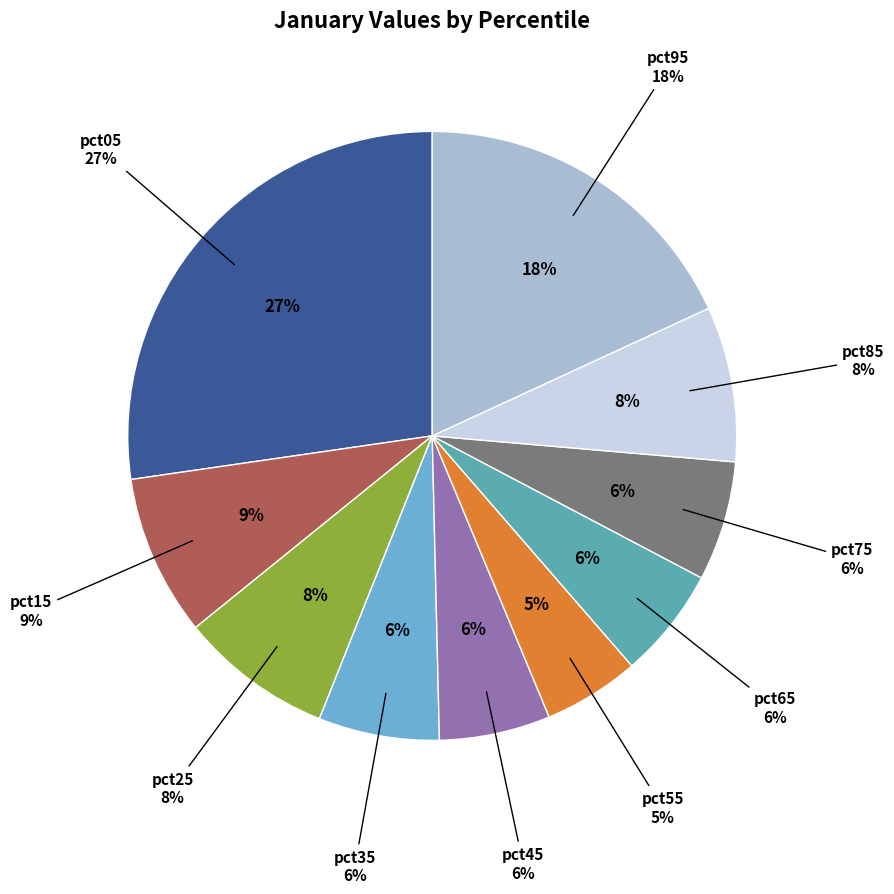

Rank the categories by value from highest to lowest.

pct05, pct95, pct15, pct85, pct25, pct35, pct75, pct65, pct45, pct55